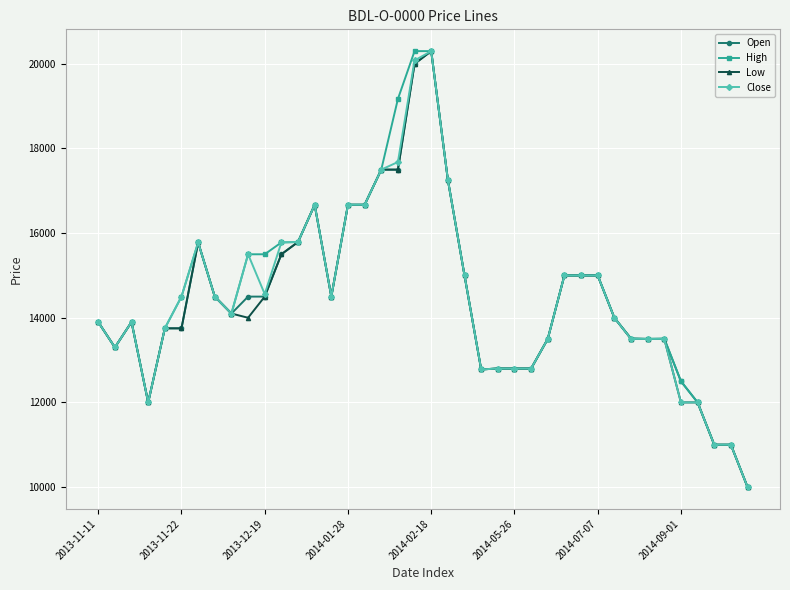

True or false: Low has more than 1 points higher than both neighbors.

True